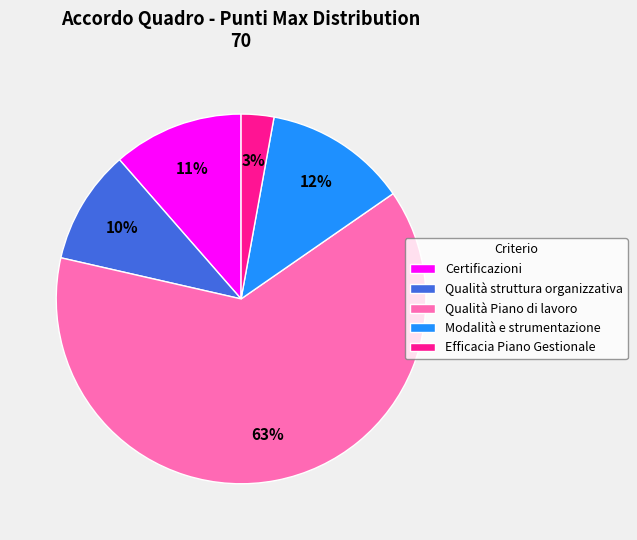

To the nearest percent, what is the combined percentage of Certificazioni and Qualità struttura organizzativa?

21%